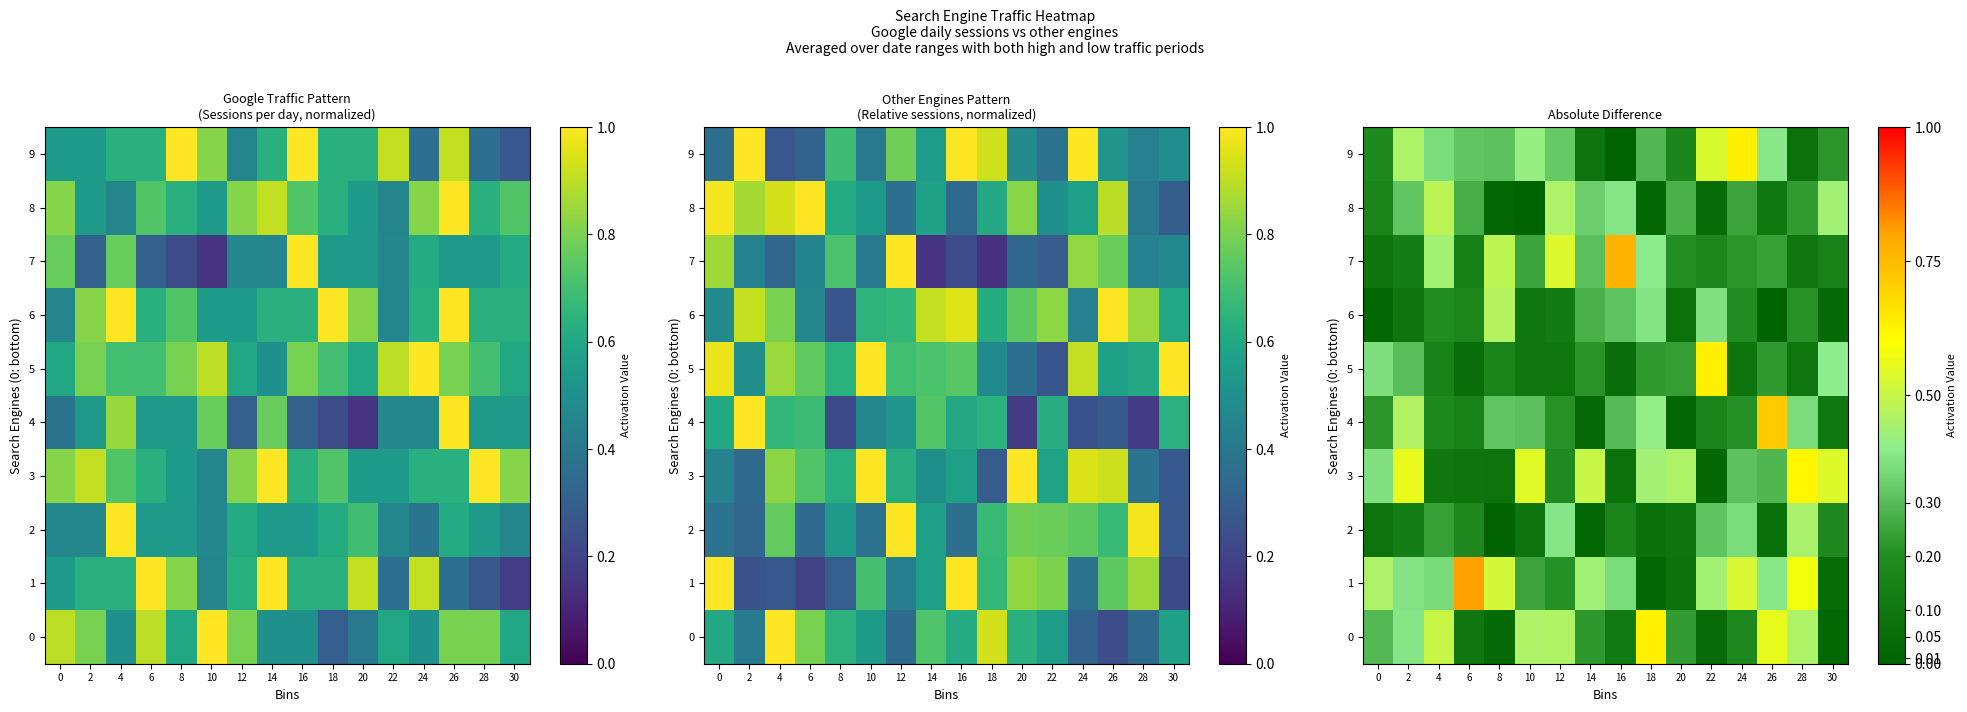

What is the sum of all 4 values?

4.2